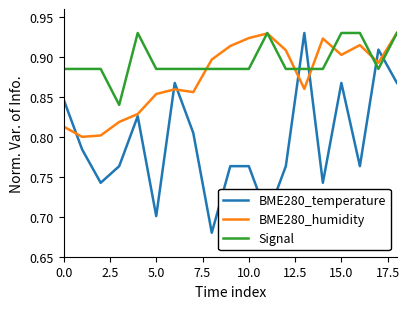

Which series has the widest spread of values?

BME280_temperature